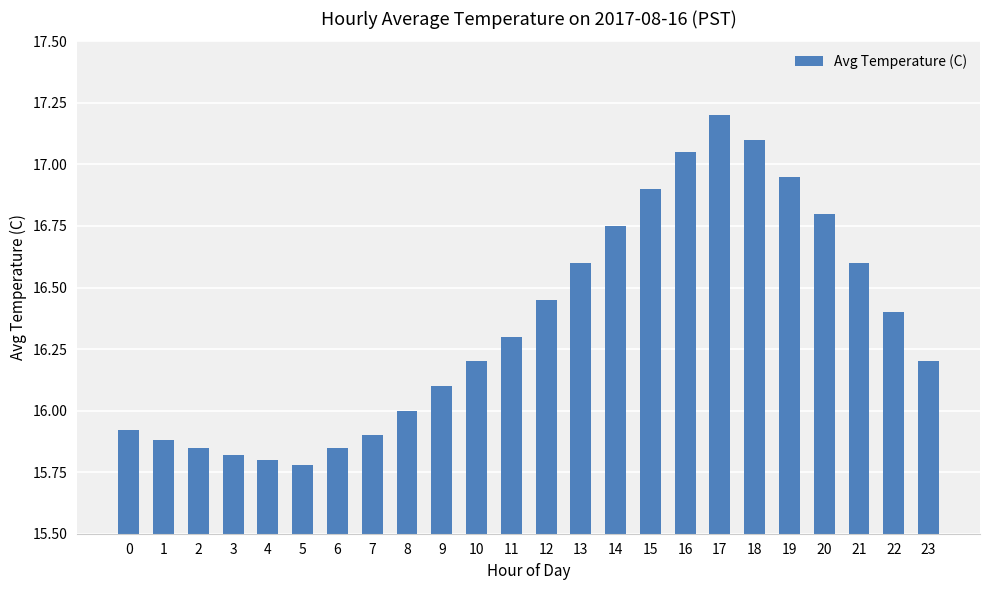

What is the greatest value displayed?

17.2